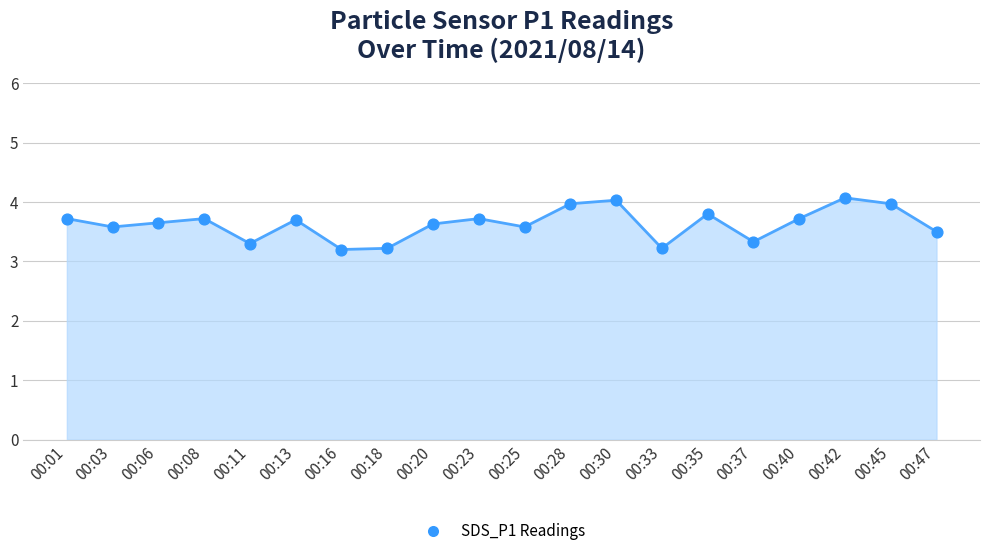

What is the change in value from 00:35 to 00:37?

-0.5